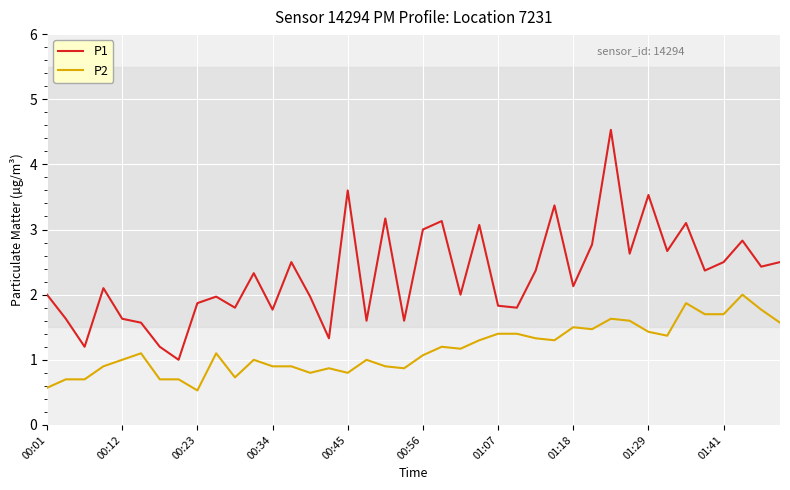

True or false: P2 and P1 cross at least once.

False